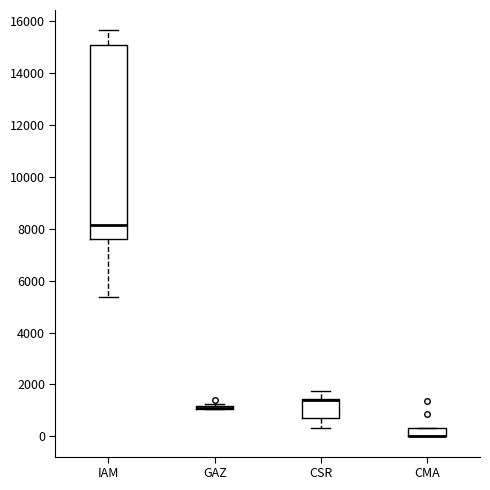

Comparing the boxes themselves (not the whiskers), which one is the tallest?

IAM